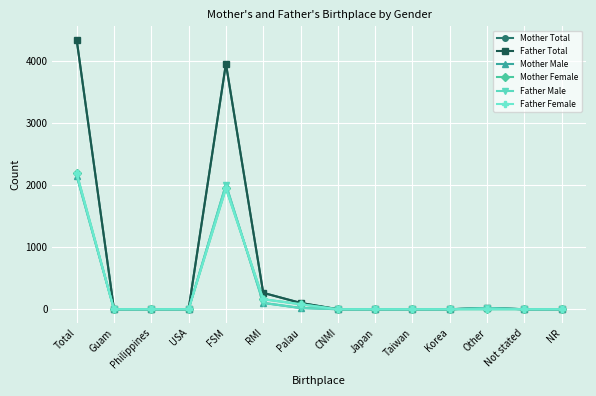

How many interior local peaks does the Father Male series have?

2